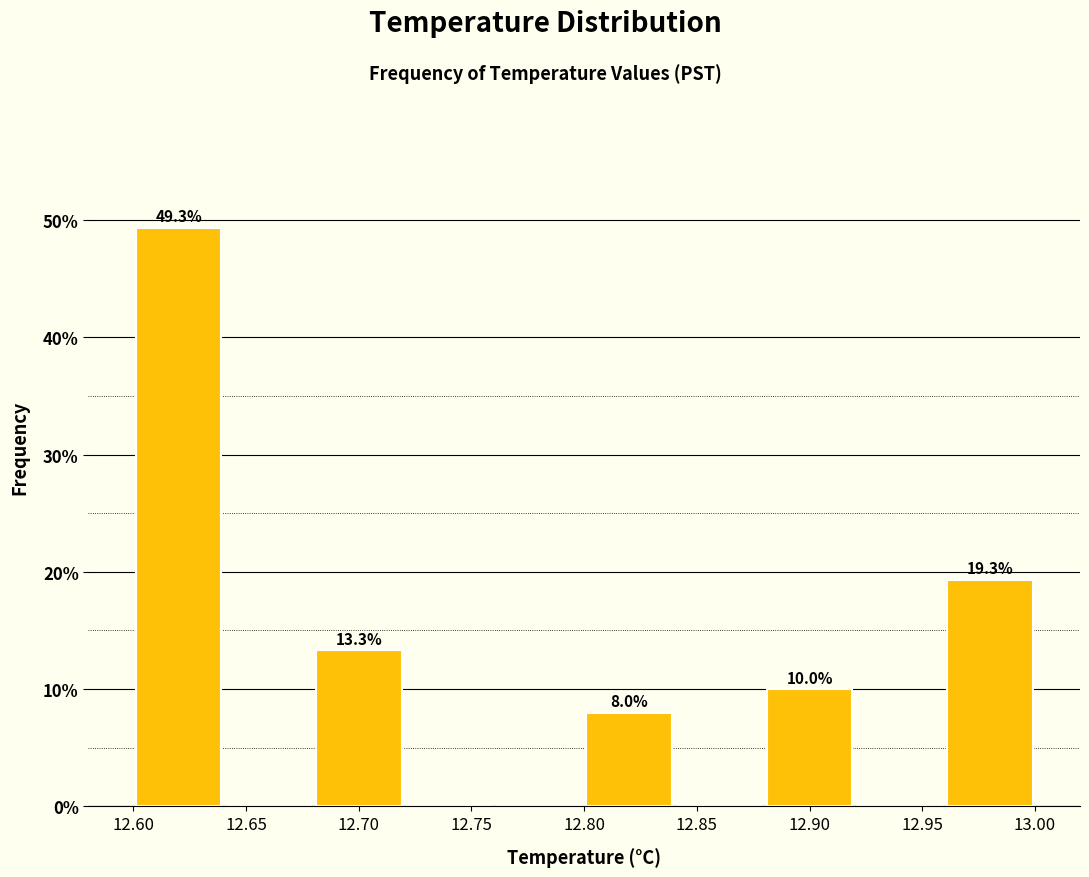

Which range on the x-axis has the tallest bar?

12.60 to 12.64